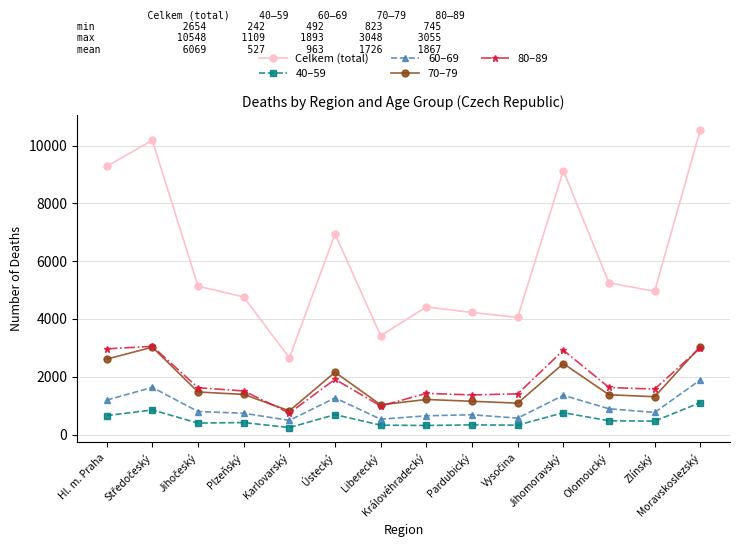

True or false: Celkem (total) has more than 1 points higher than both neighbors.

True